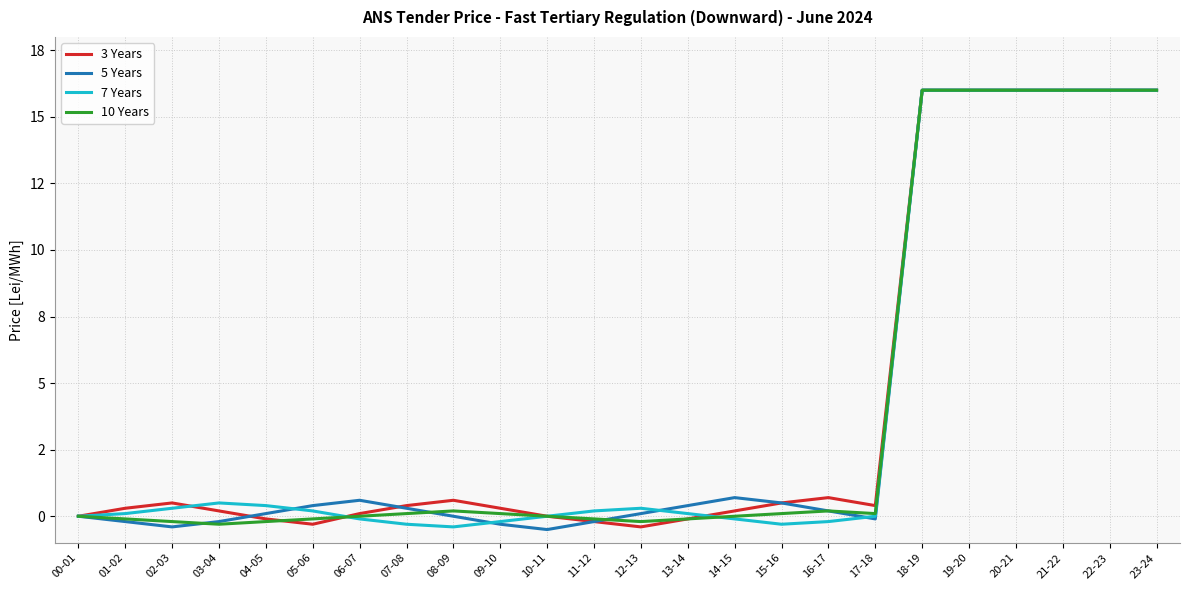

What are all the series names shown in the legend?

3 Years, 5 Years, 7 Years, 10 Years